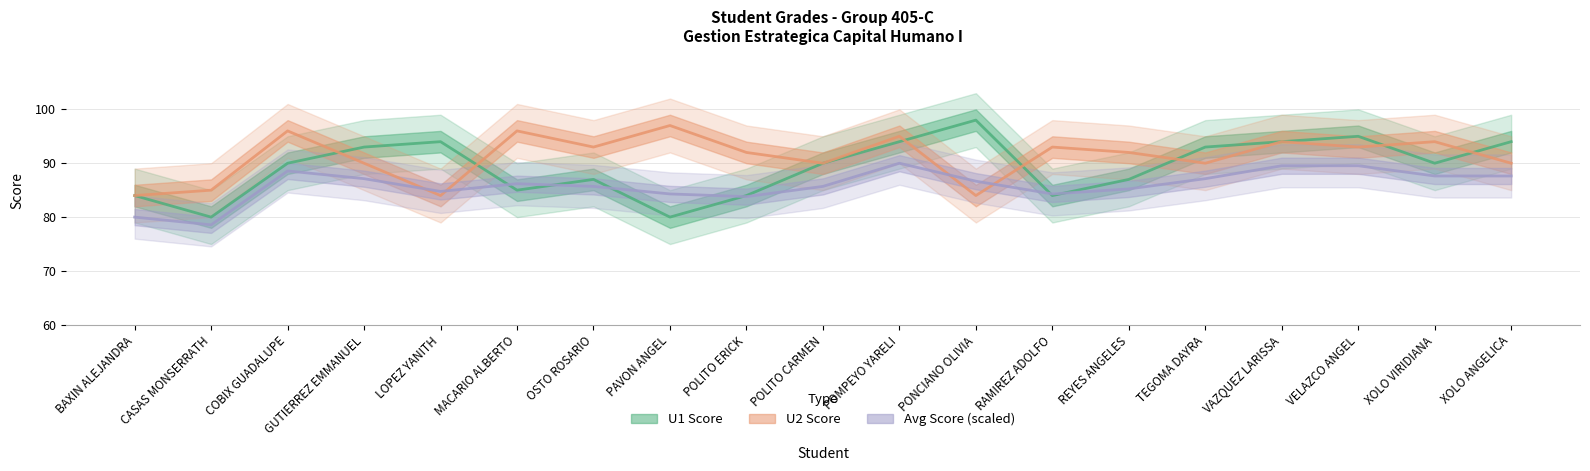

Which label corresponds to the largest value in the chart?

PONCIANO OLIVIA